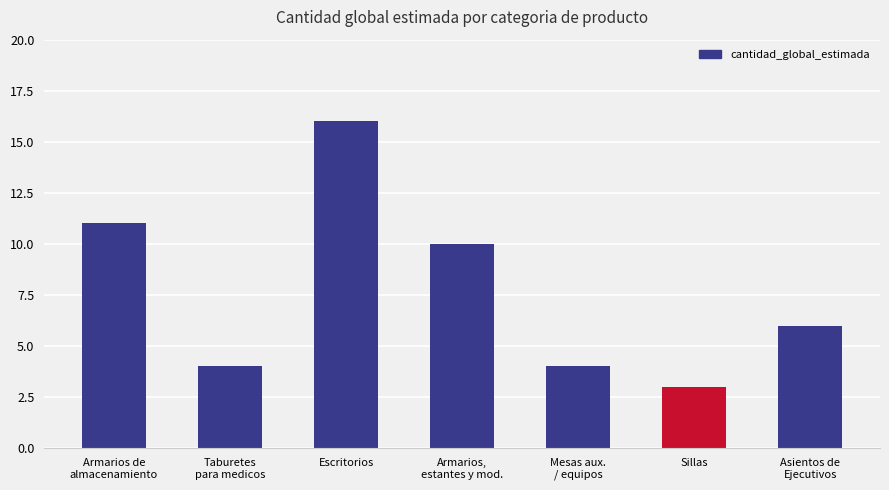

True or false: the data shows 14 at Armarios,
estantes y mod..

False